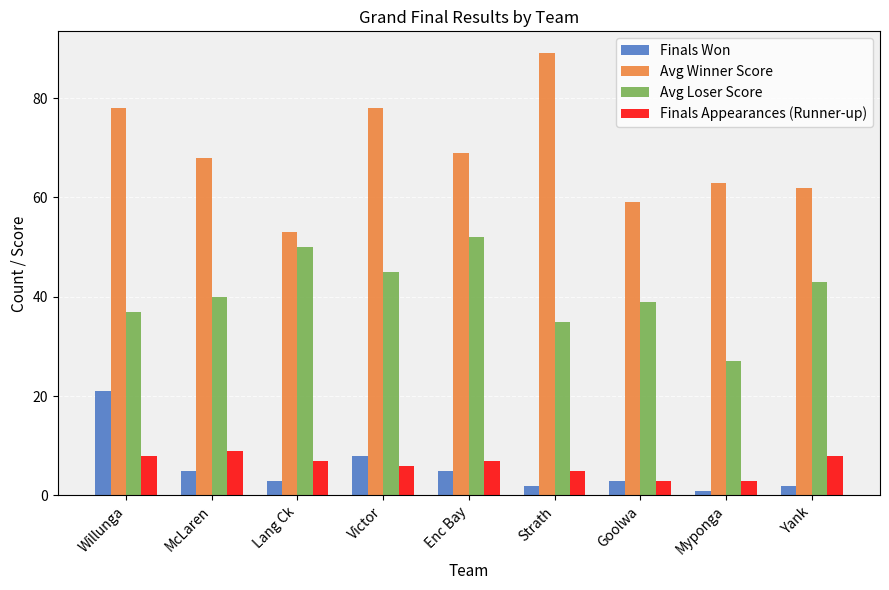

Which series has the widest spread of values?

Avg Winner Score